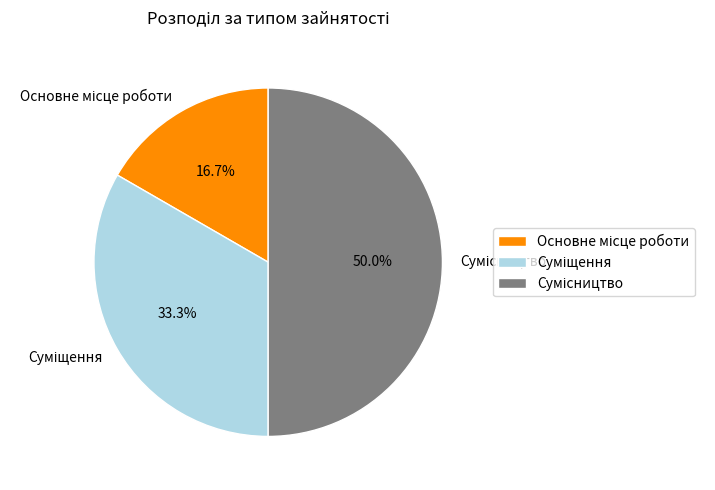

How many slices are in this pie chart?

3